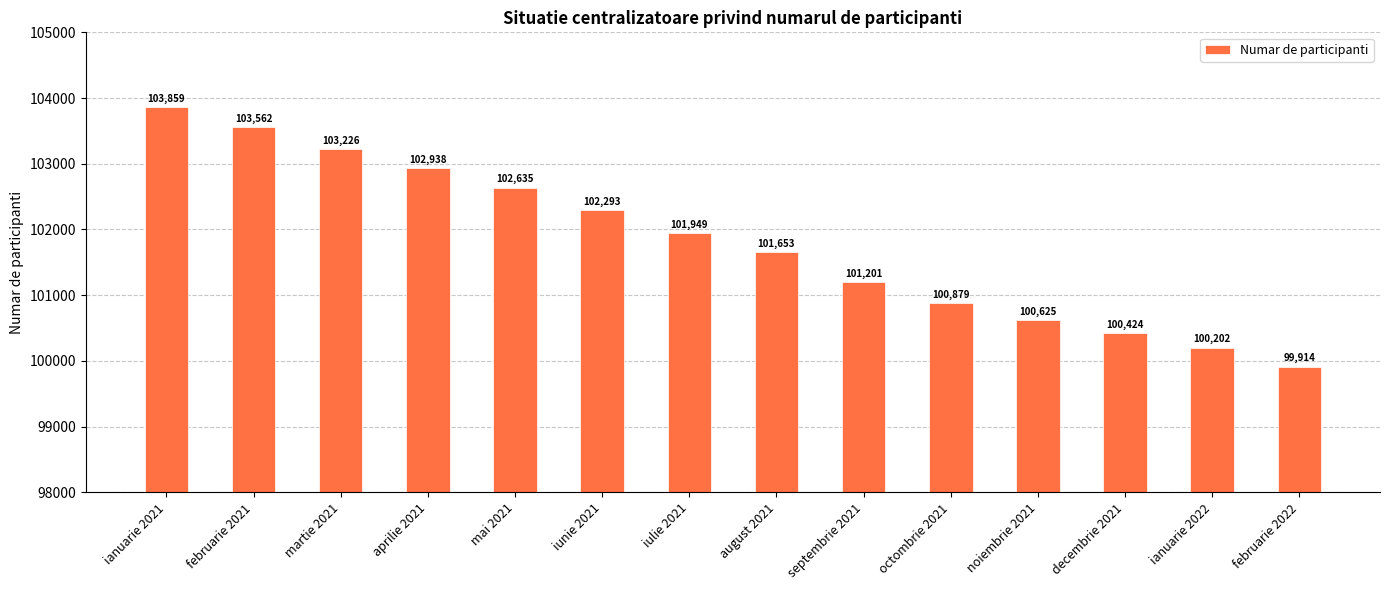

At which label is the value closest to 101886?

iulie 2021